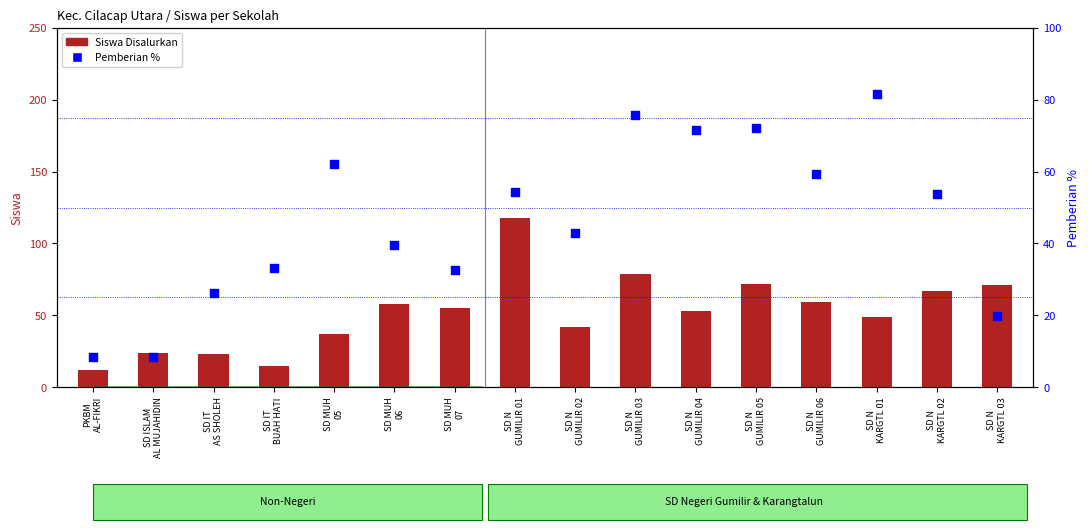

Which series has the largest Y range (max minus min)?

Siswa Disalurkan